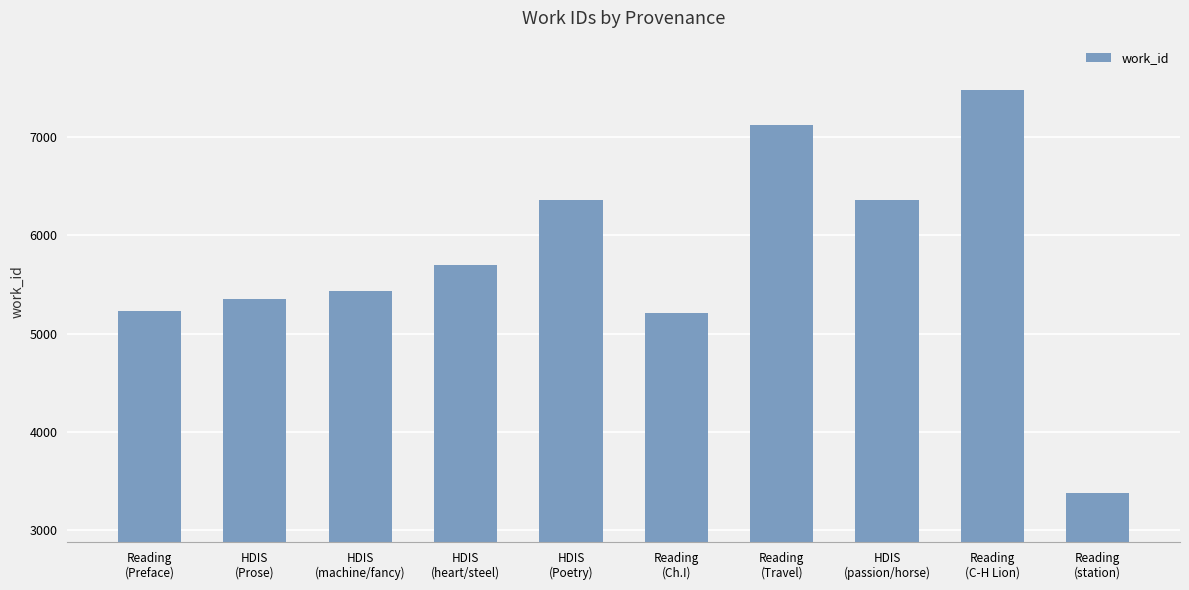

What is the label of the 4th bar from the right?

Reading
(Travel)